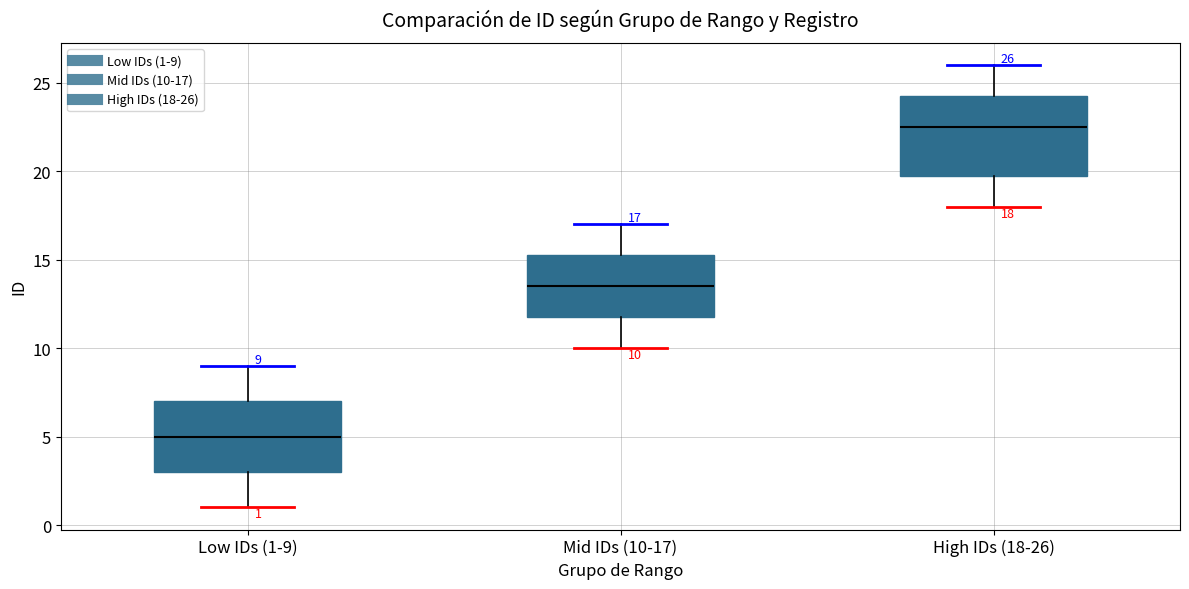

Which box is the tallest, from its lower edge to its upper edge?

High IDs (18-26)